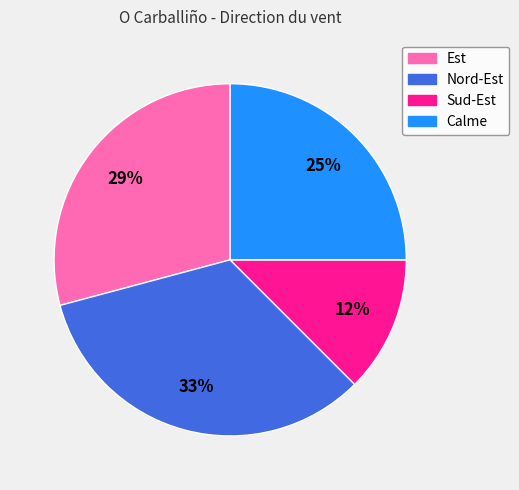

The Calme slice represents 25% of the pie. True or false?

True